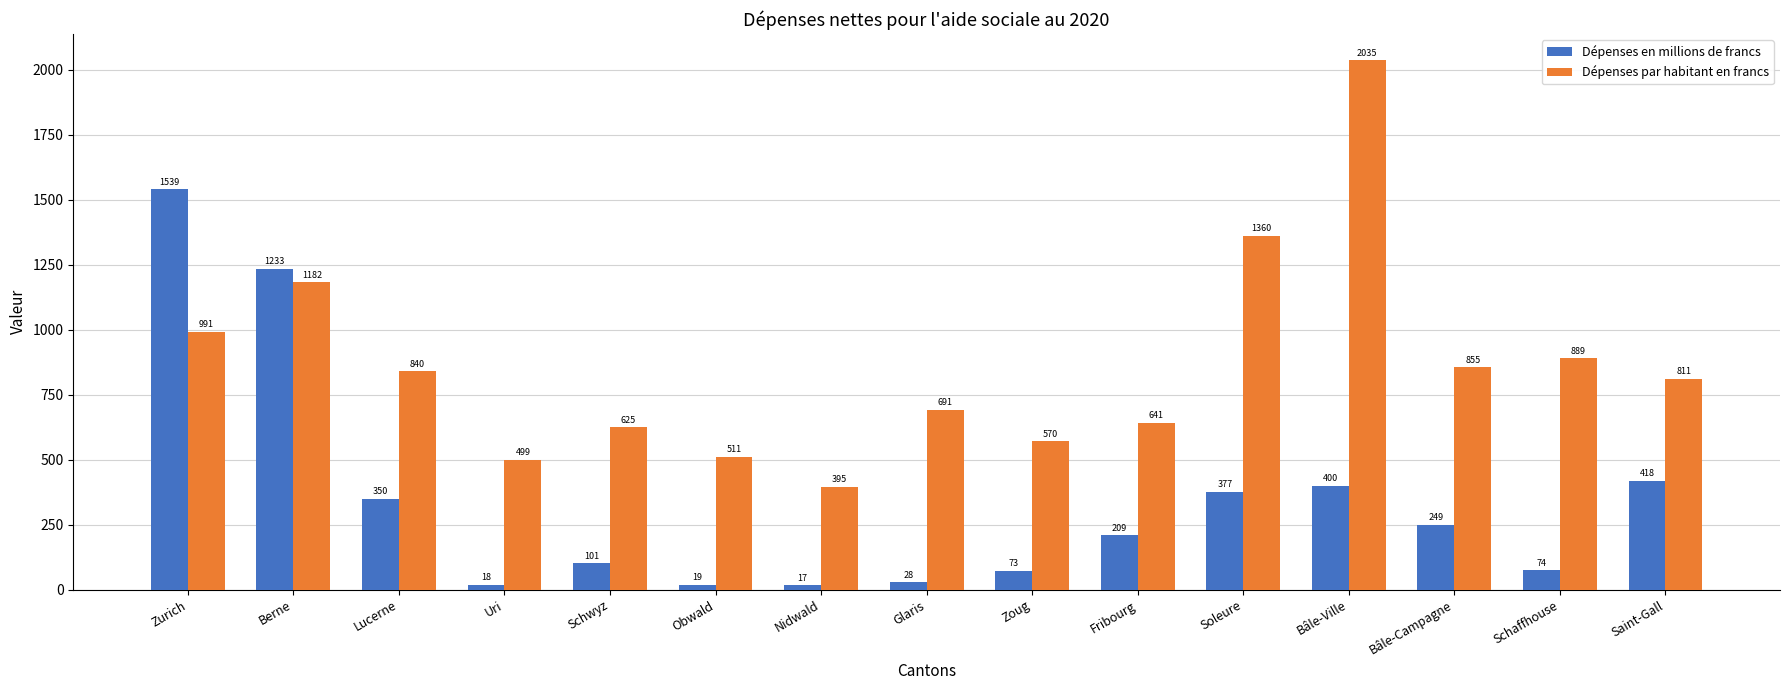

What is the approximate value of Dépenses en millions de francs at Bâle-Campagne?

248.8